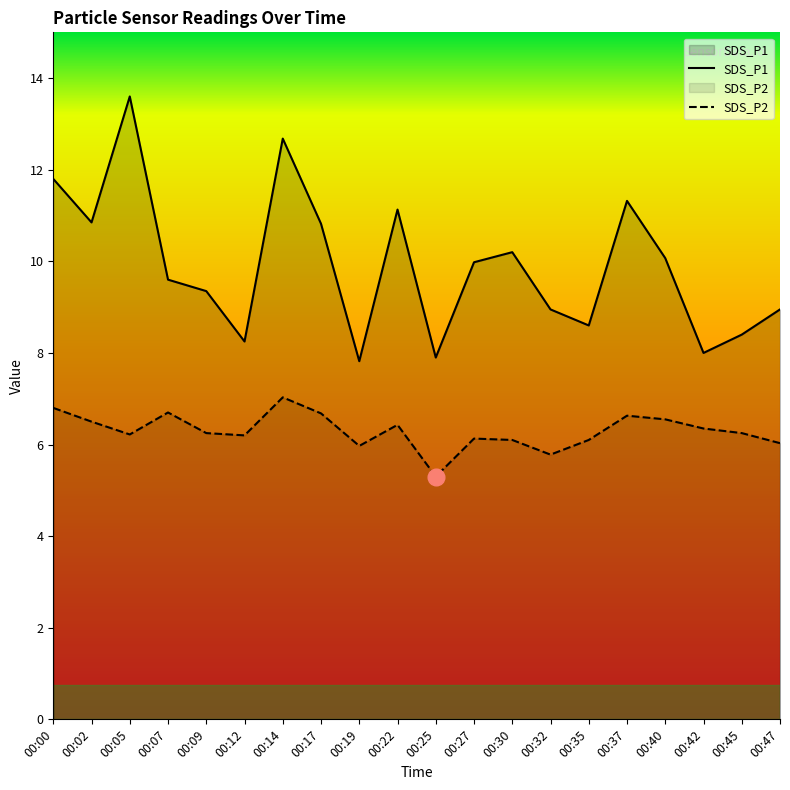

What is the difference between the maximum and second lowest values in the SDS_P2 series?

1.2